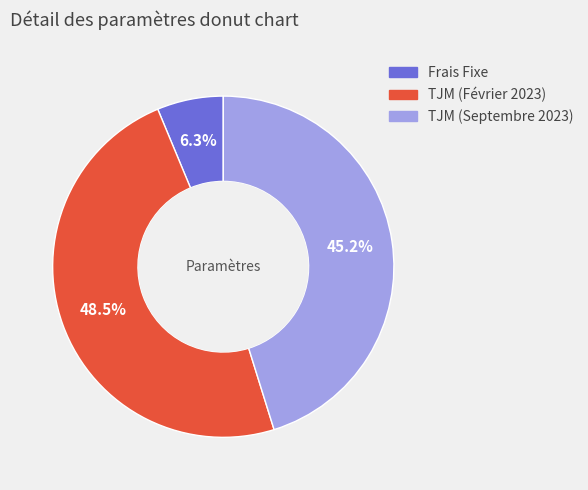

True or false: Frais Fixe accounts for 6% of the total.

True